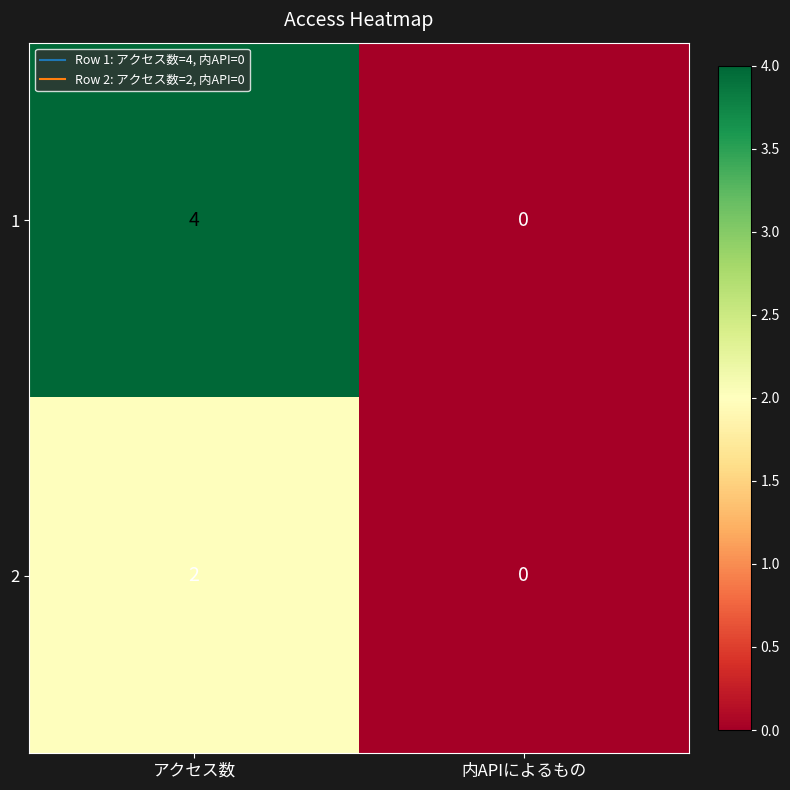

At which category does the chart reach its minimum across all series?

内APIによるもの